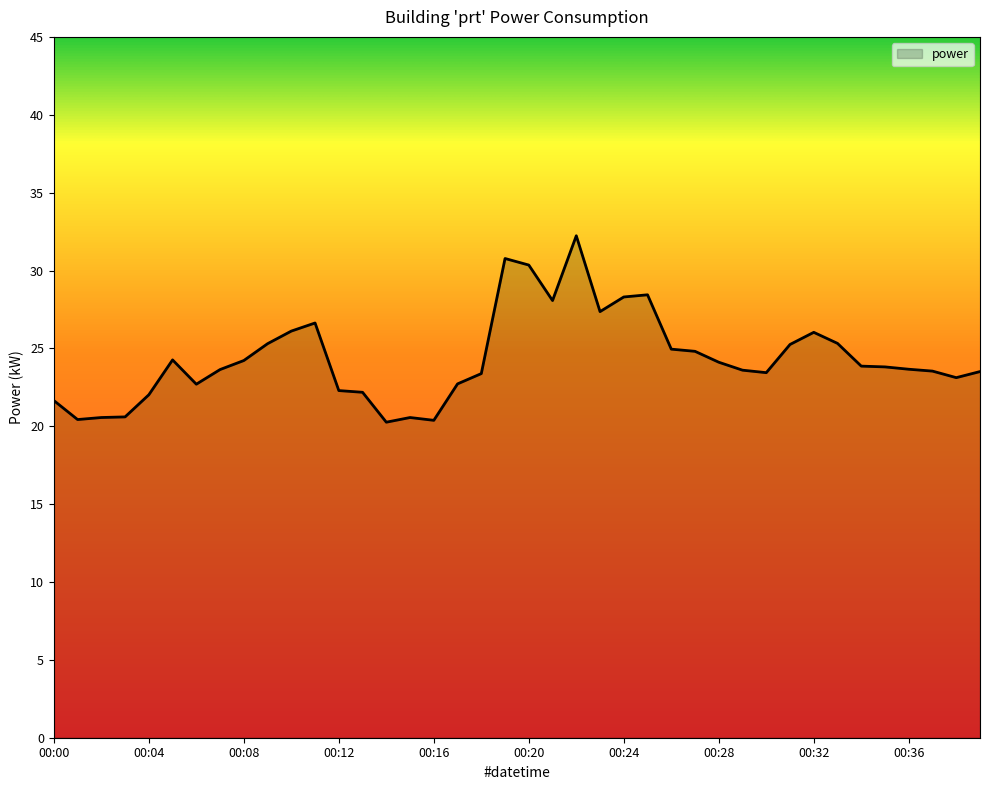

What is the difference between the maximum and minimum values?

12.0